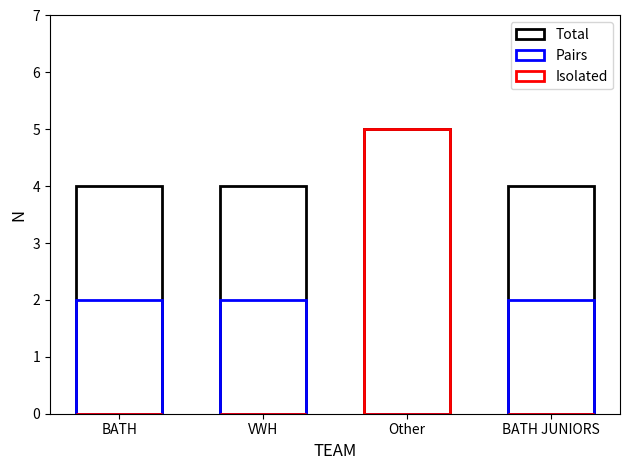

How many groups of bars are there?

4